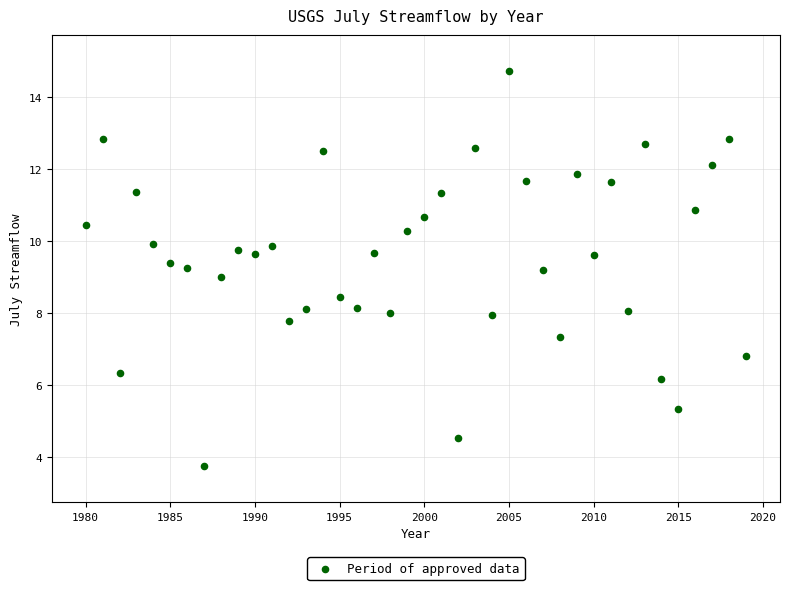

What is the range of X values (max minus min)?

39.0